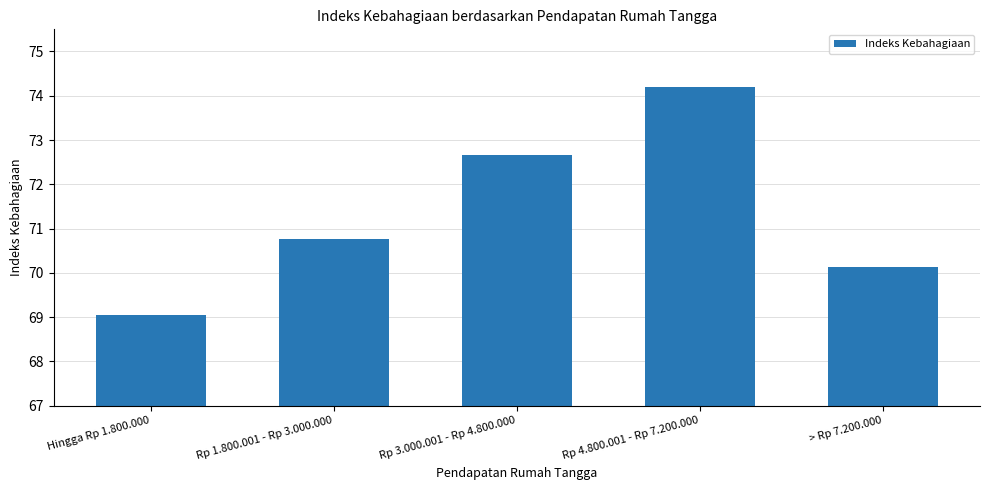

Approximately how many times larger is the value at Rp 4.800.001 - Rp 7.200.000 compared to Rp 3.000.001 - Rp 4.800.000?

1.0